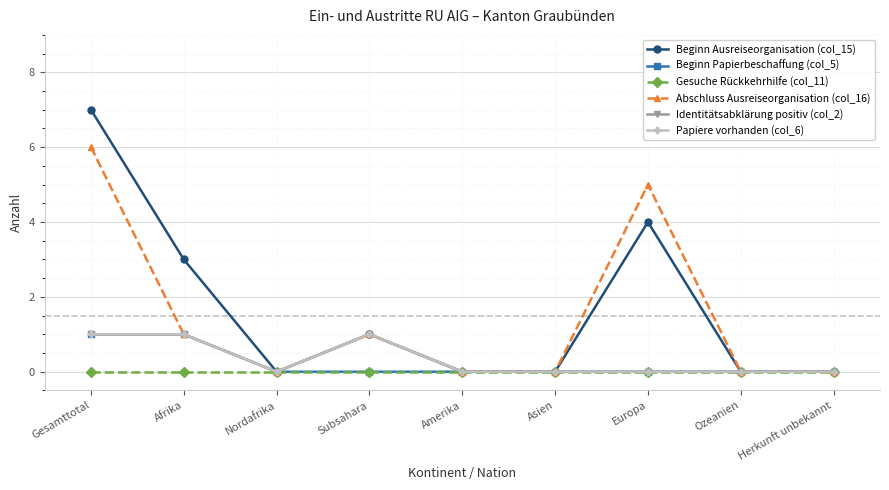

The value of Beginn Papierbeschaffung (col_5) at Gesamttotal is 1. True or false?

False